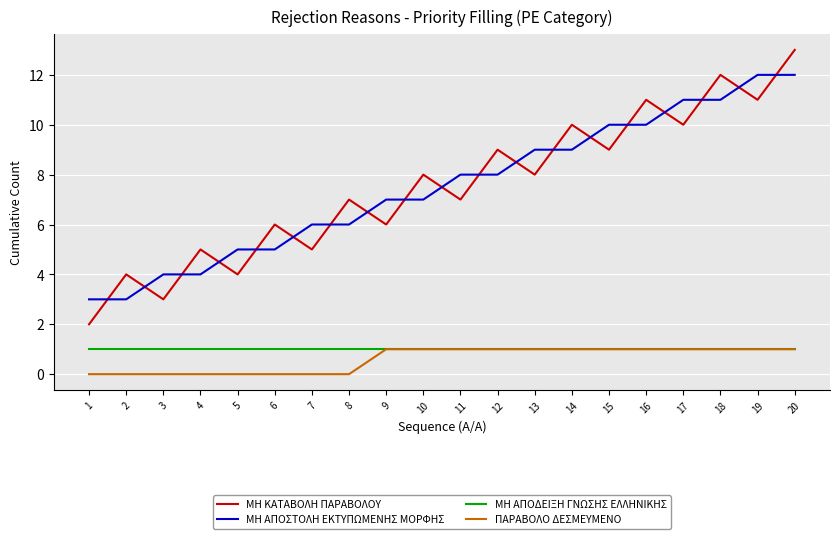

Does the chart display data point markers on the line(s)?

No